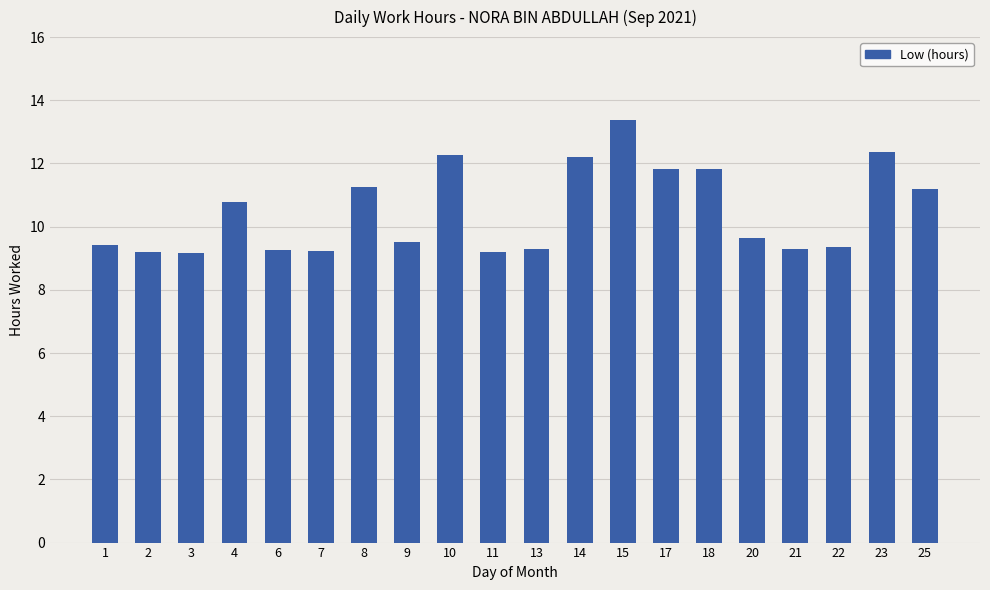

What is the value of the 2nd bar from the left?

9.2